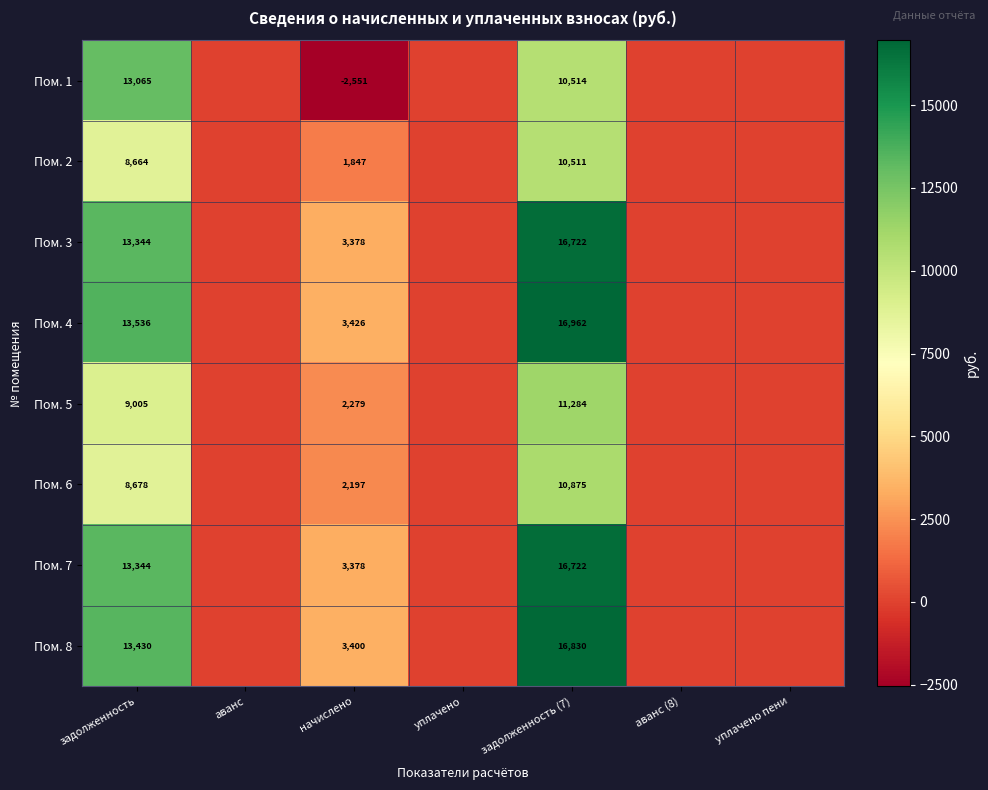

Between начислено and задолженность (7), which series saw the biggest shift?

Пом. 4